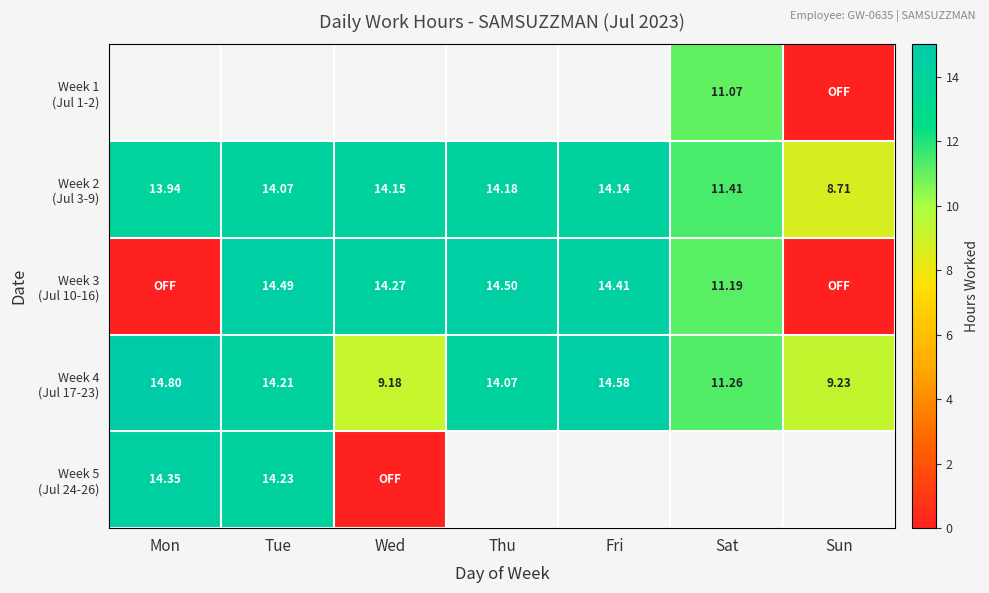

What is the greatest value displayed?

14.8